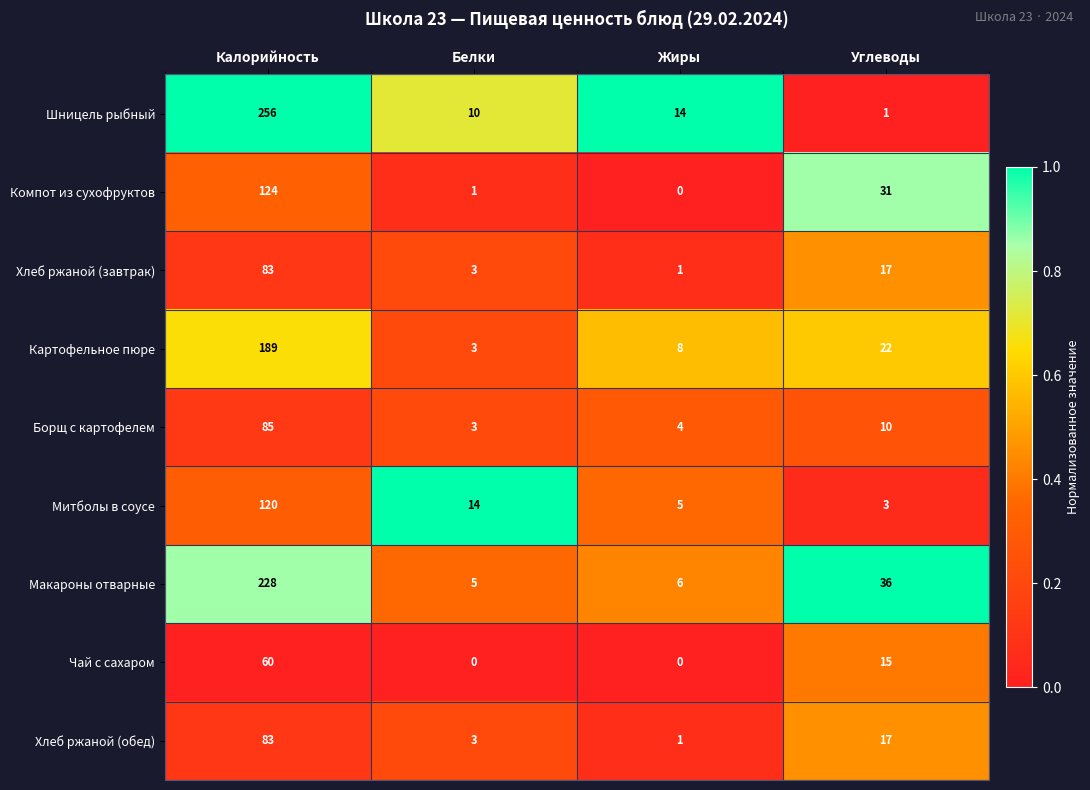

Rank the categories by Макароны отварные value from lowest to highest.

Белки, Жиры, Углеводы, Калорийность